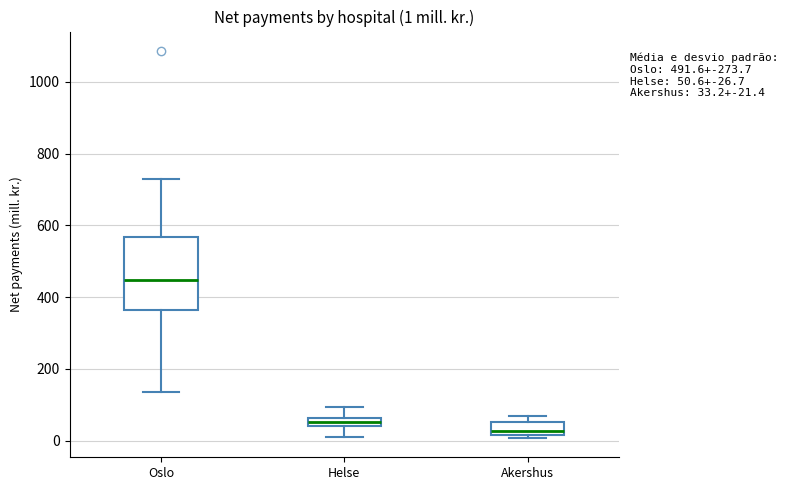

Which box's median line is the highest?

Oslo